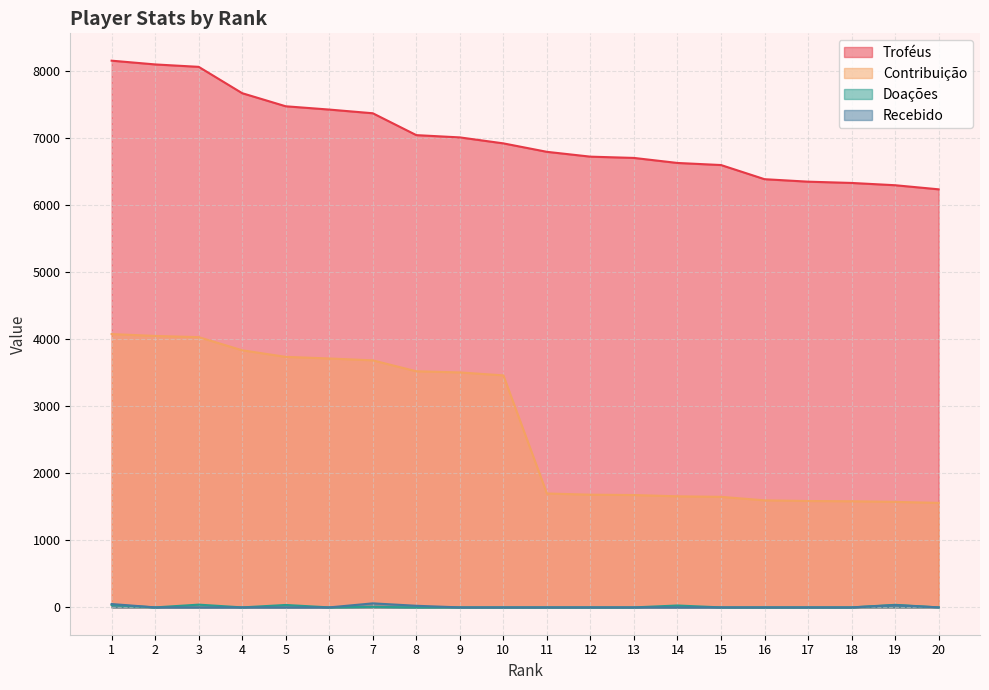

What is the maximum value for Doações?

41